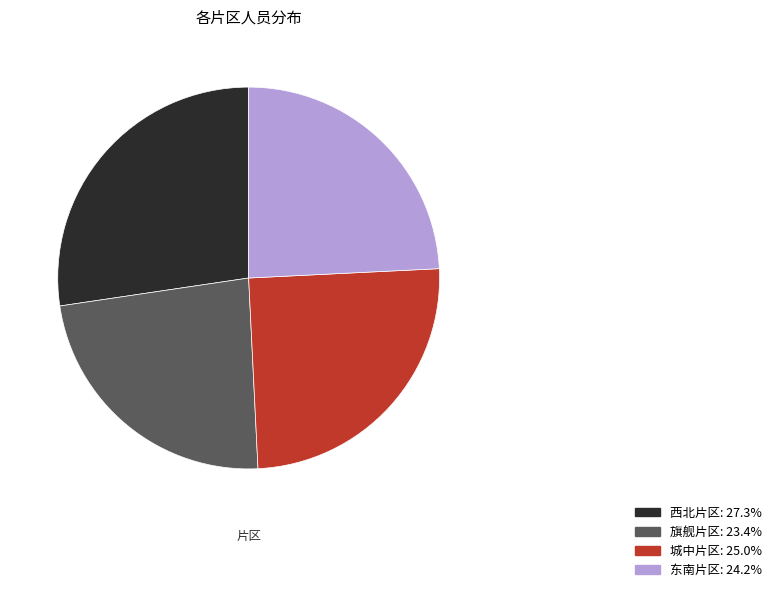

True or false: 旗舰片区 accounts for 18% of the total.

False